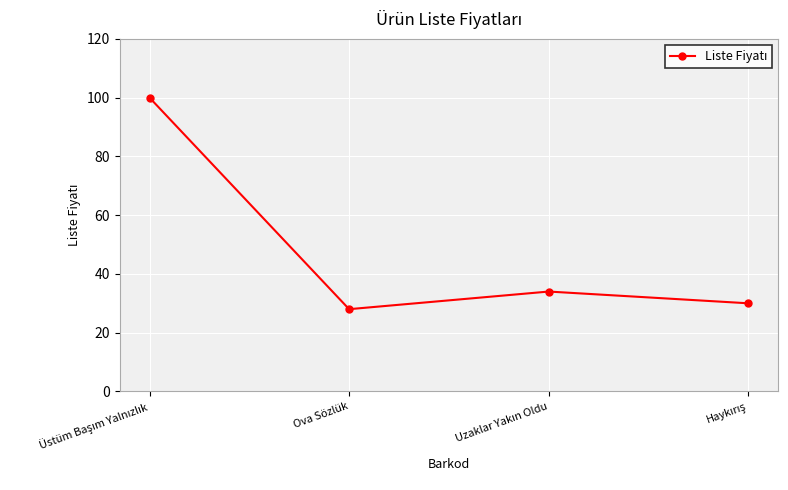

What is the value of the 2nd point from the left?

28